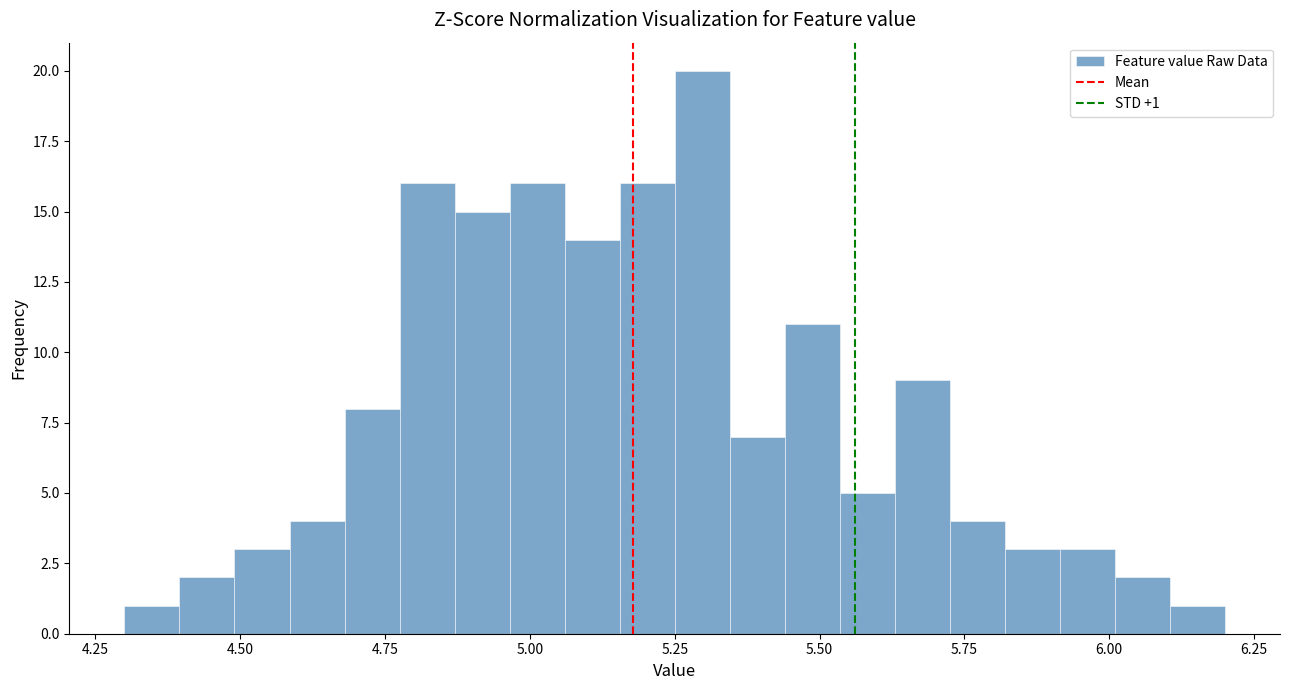

Around what value on the x-axis is the tallest bar? Give the approximate position of its centre, as read against the axis.

5.30